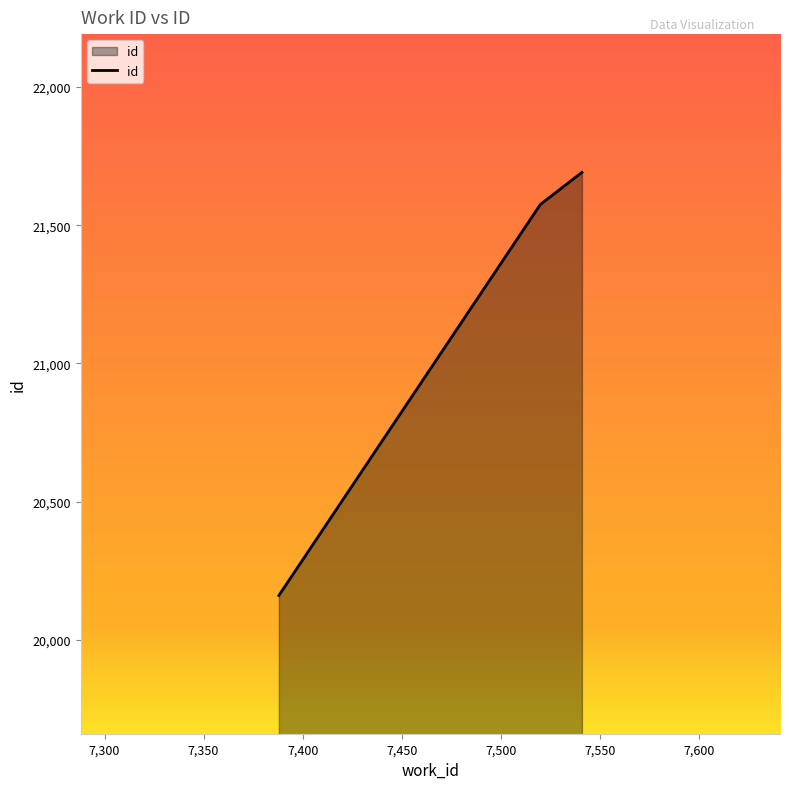

What is the average value?

21142